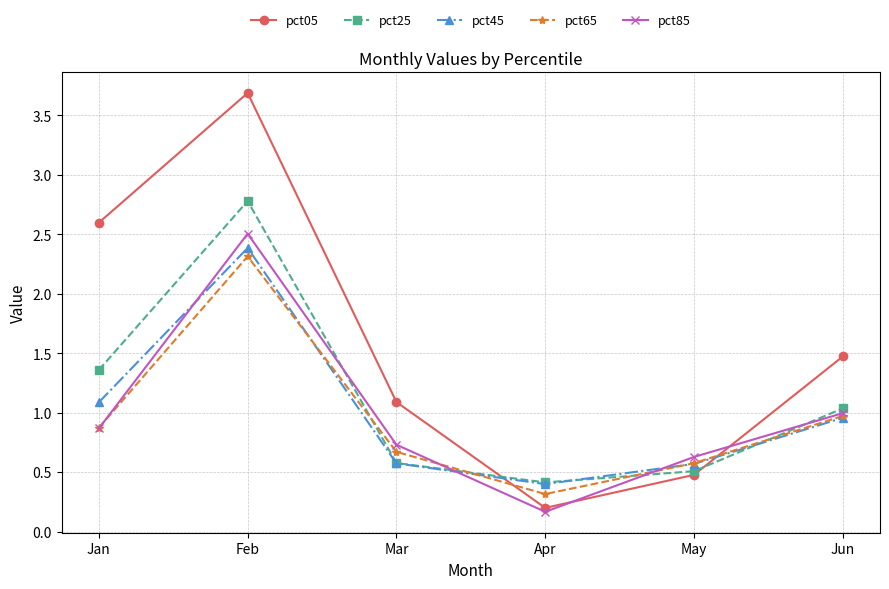

Is it true that pct85 equals 2.5 at Feb?

True